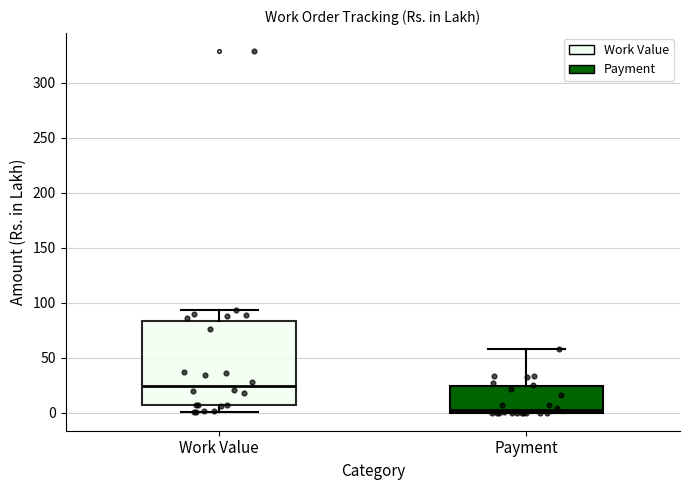

Reading left to right, transcribe this box plot: for each box, give where its median line is, the range the box spans, and where its two whiskers end, as read against the y-axis. The values are not printed on the chart, so give them approximately, as read against the axis.

Work Value: median 25, box 5 to 85, whiskers 0 to 95
Payment: median 0 (just above the box's lower edge), box 0 to 25, whiskers 0 to 60